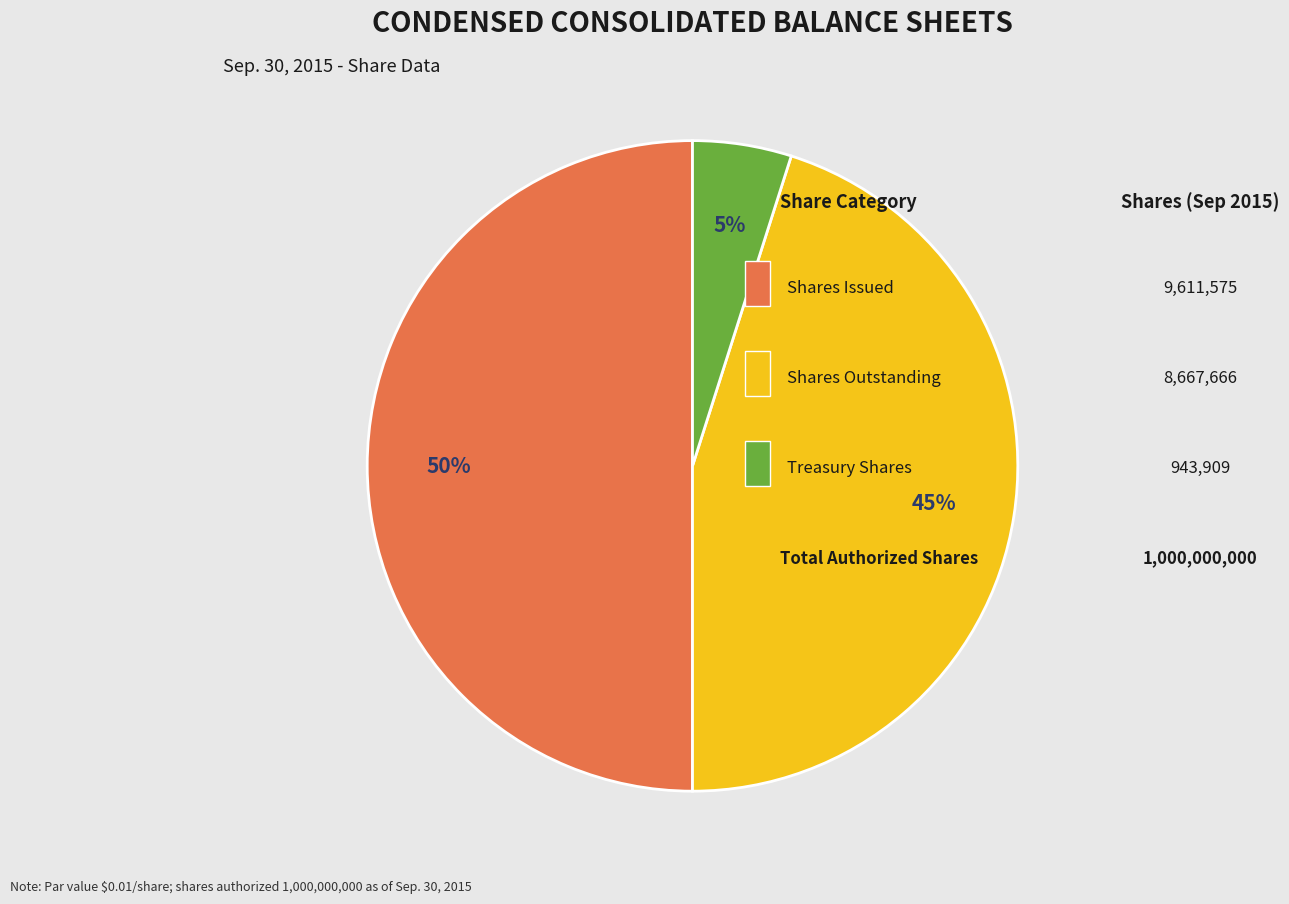

How many segments does this pie chart have?

3